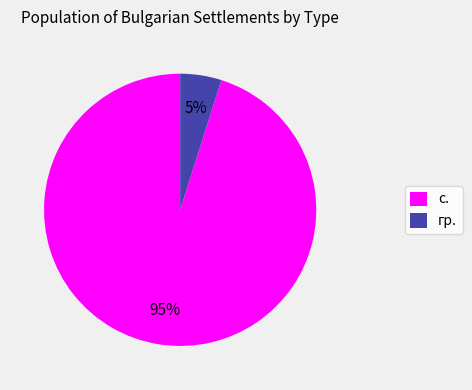

True or false: гр. accounts for 20% of the total.

False